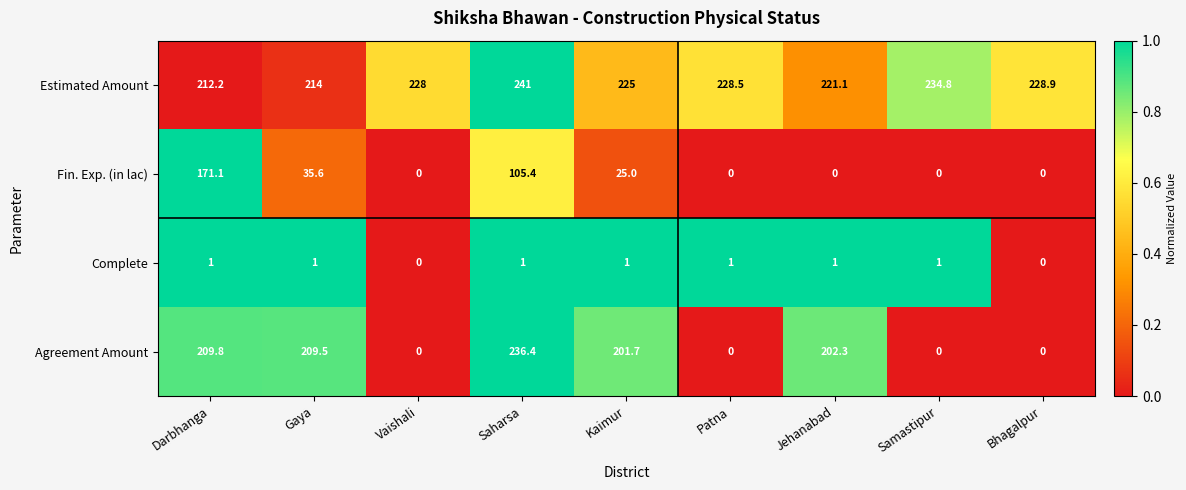

Which series has the largest total across all categories?

Estimated Amount